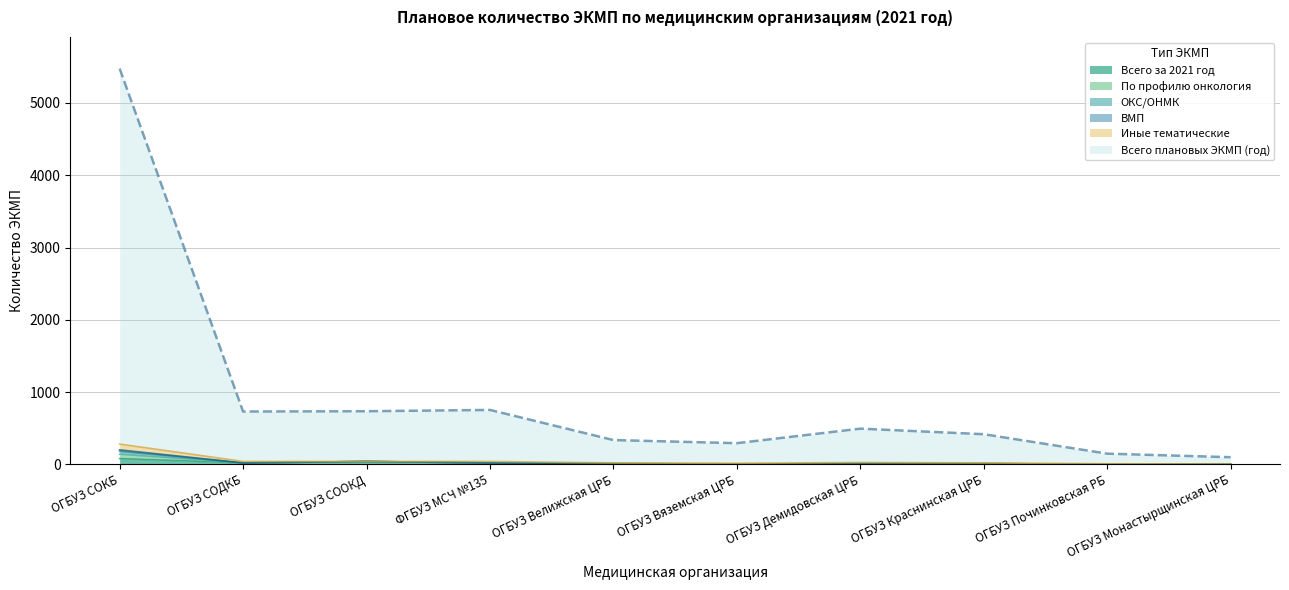

The Всего за 2021 год series shows 10 at ОГБУЗ Краснинская ЦРБ. True or false?

True